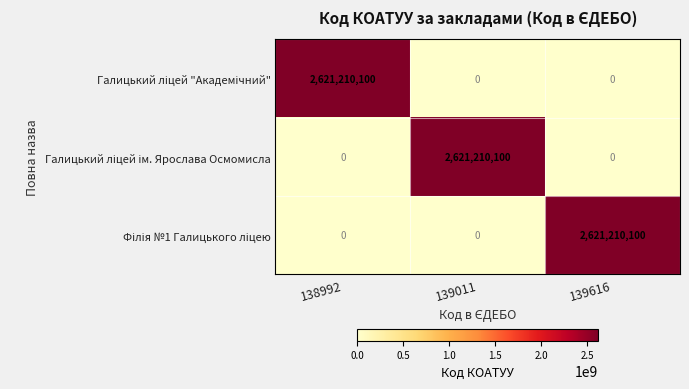

How many distinct data groups are displayed?

3